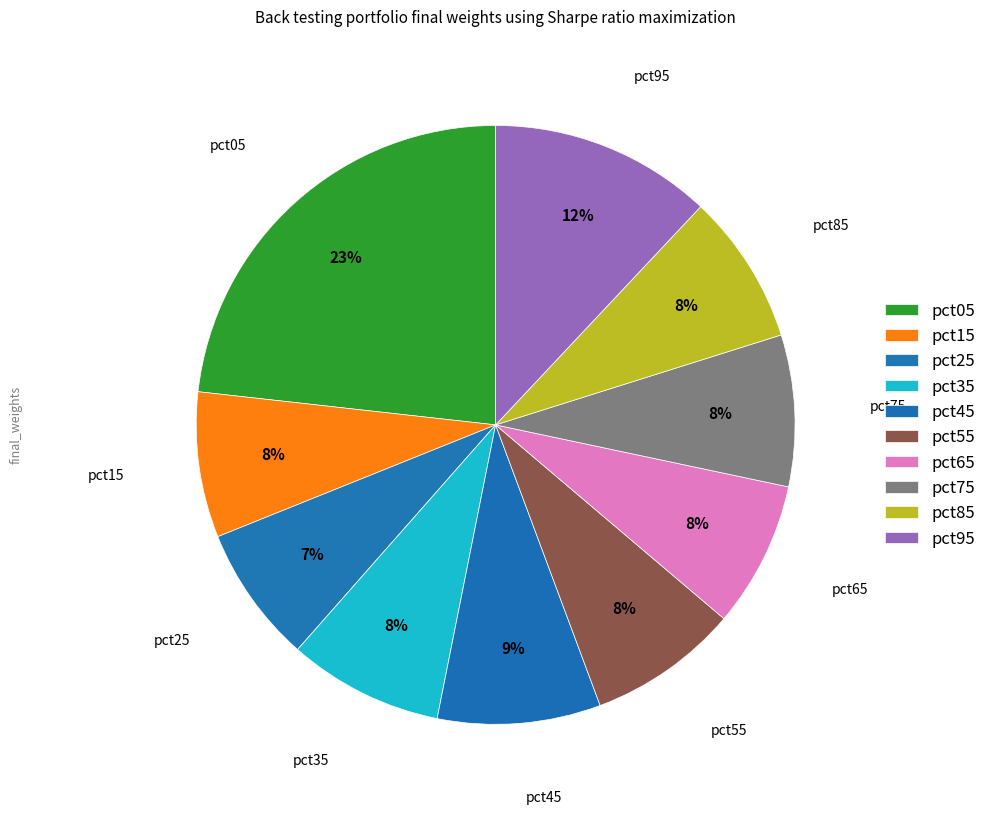

True or false: pct45 accounts for 9% of the total.

True